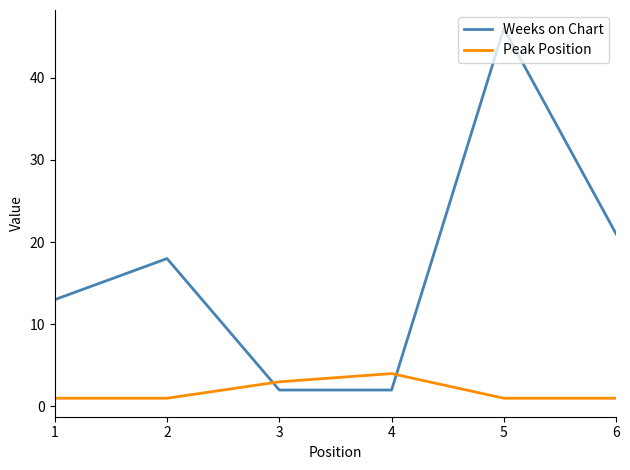

Which series ends up on top after the final intersection of Weeks on Chart and Peak Position?

Weeks on Chart